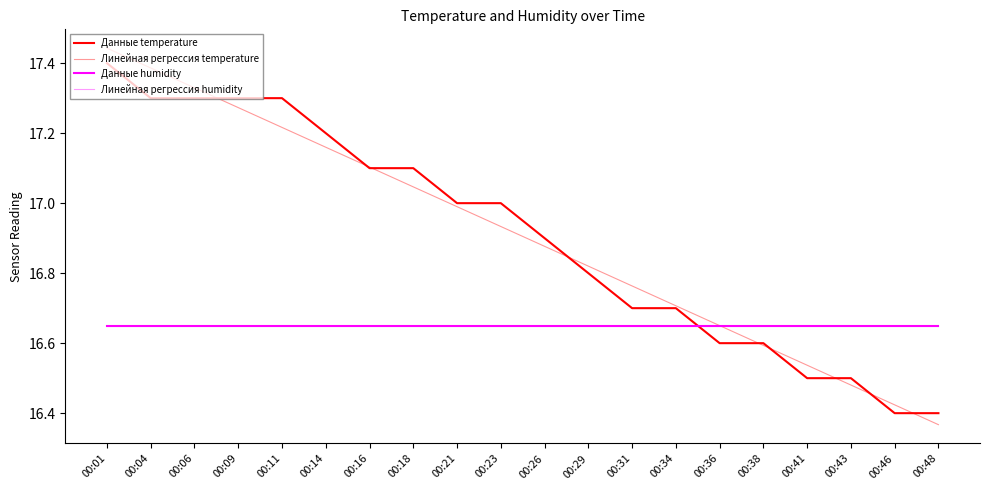

Is this an area chart (filled region under the line)?

No